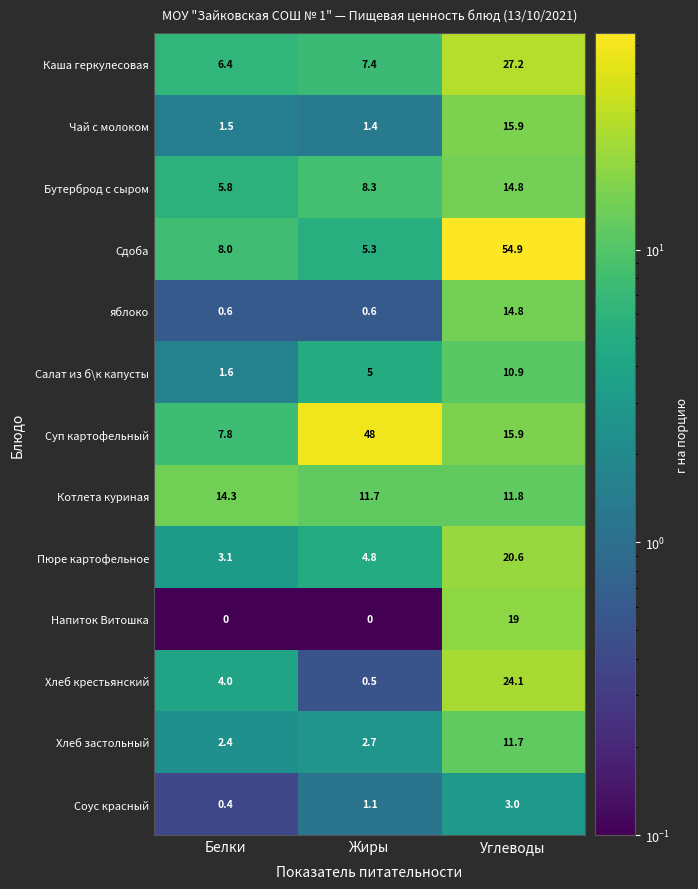

Is it true that Напиток Витошка equals 19.0 at Углеводы?

True